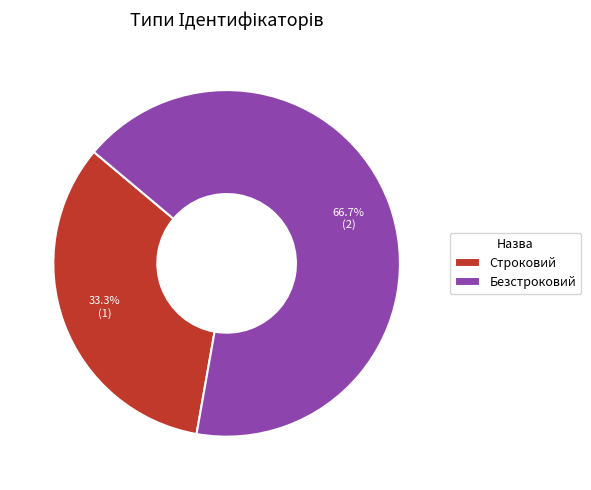

Which has a higher value, Строковий or Безстроковий?

Безстроковий